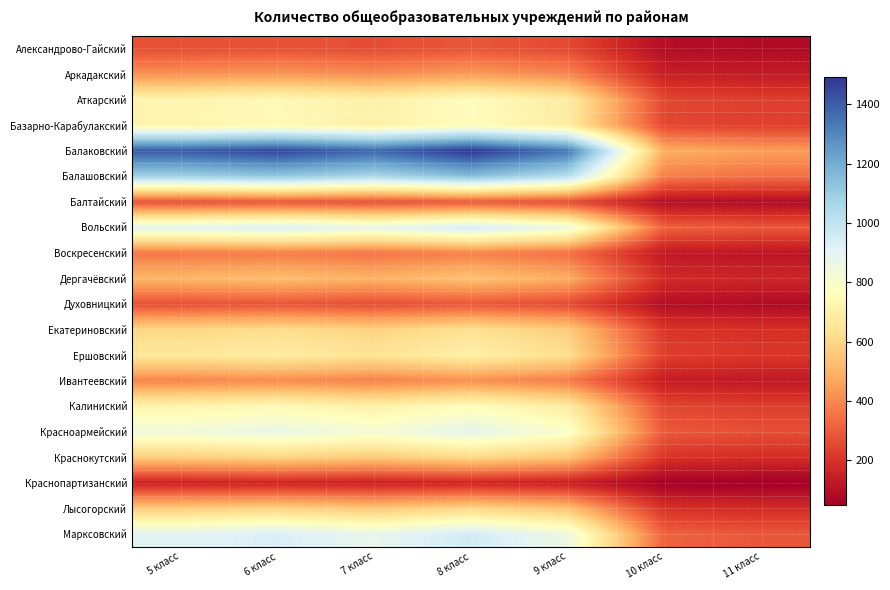

What is the difference between the highest and lowest values at 5 класс?

1260.0